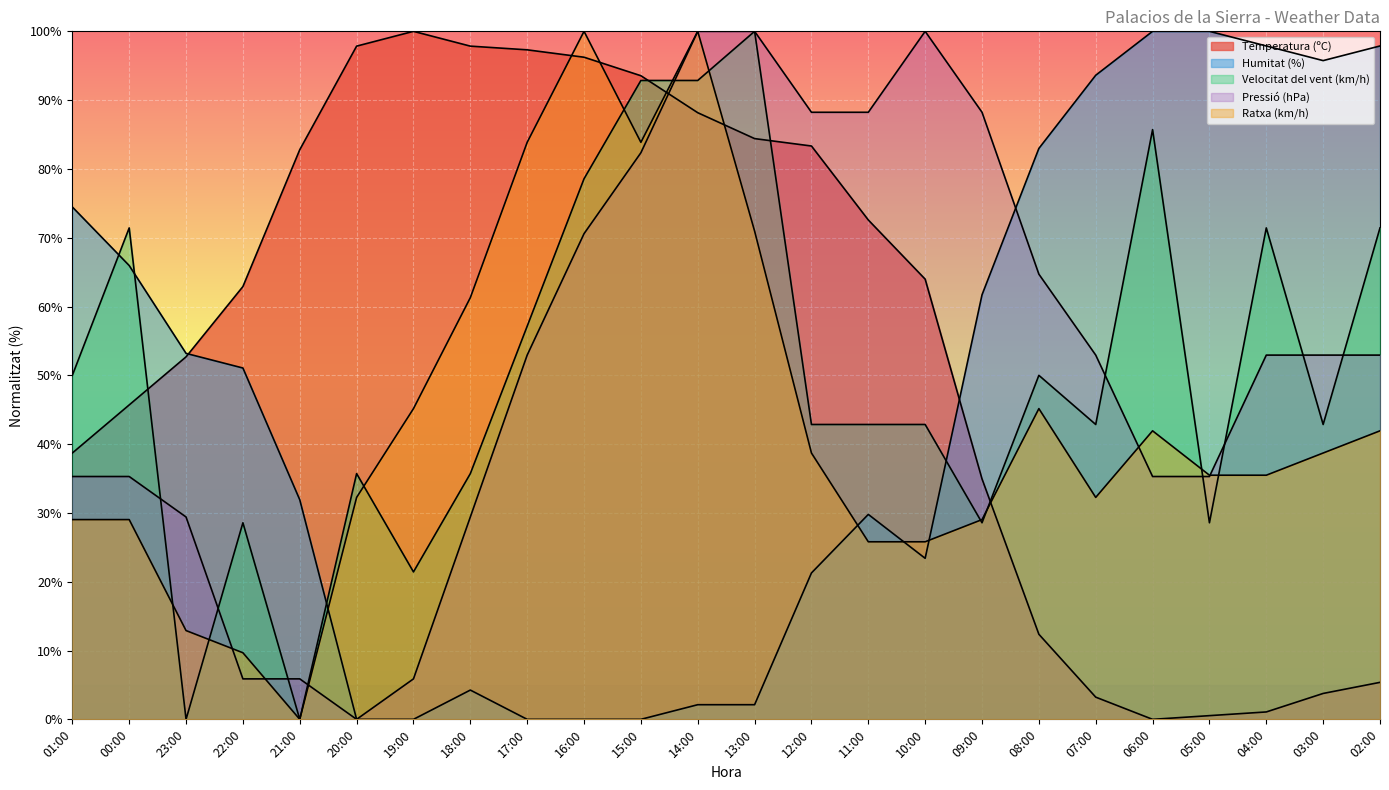

The value of Temperatura (ºC) at 16:00 is 96.2. True or false?

True